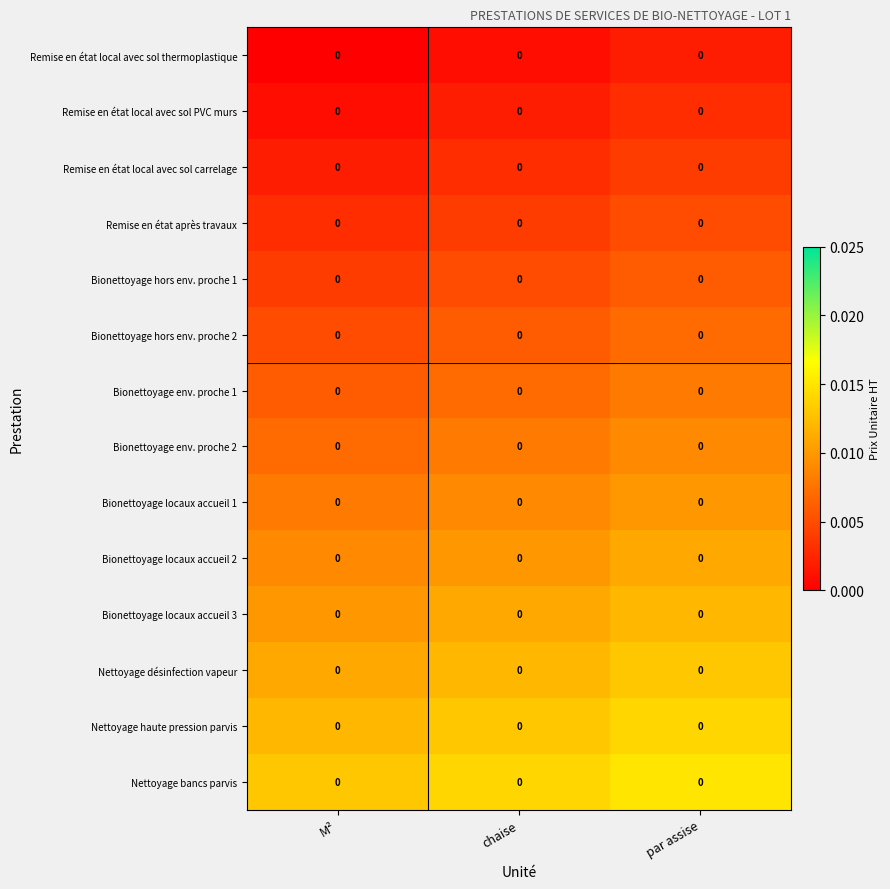

Where is Bionettoyage locaux accueil 3 nearest to the value 0?

M²